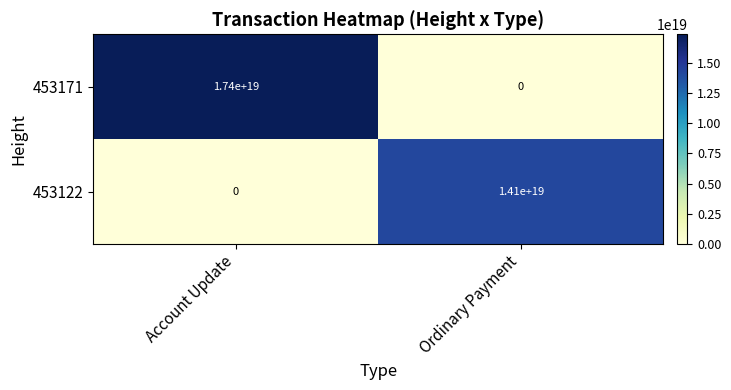

The 453122 series shows -4575973063194827264 at Account Update. True or false?

False